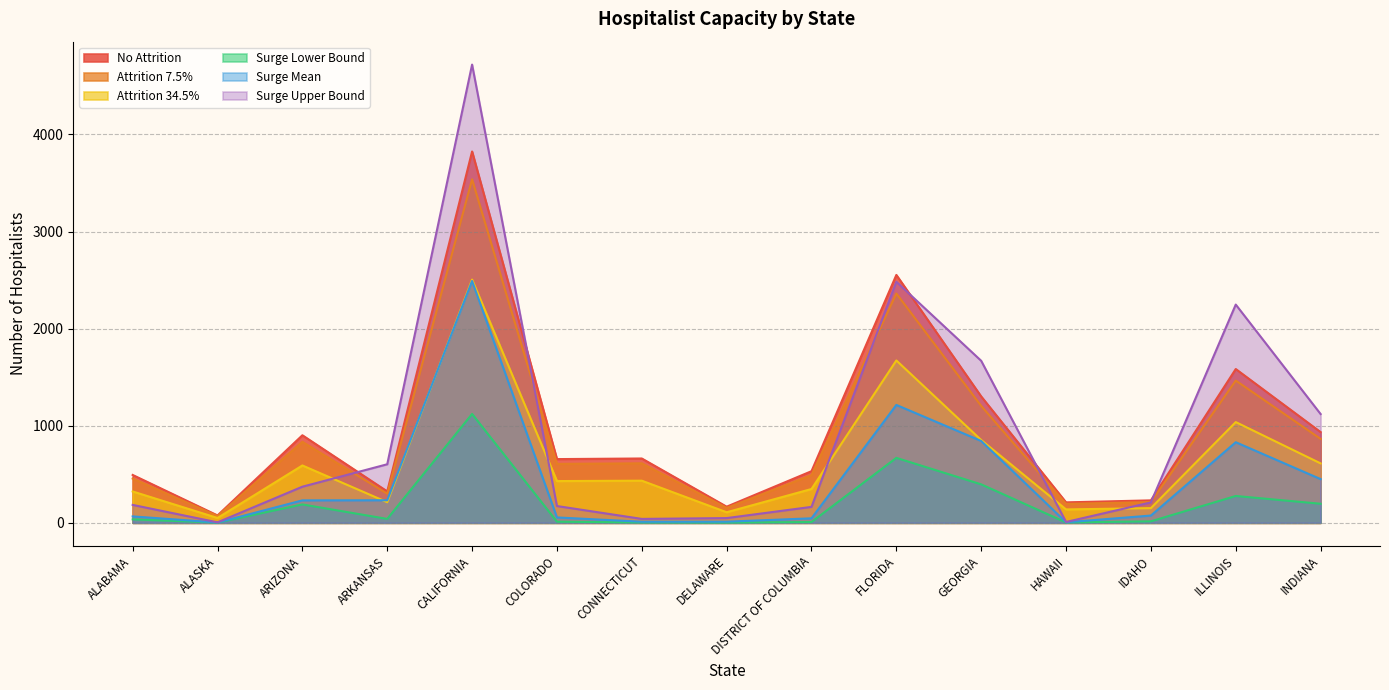

At which label does No Attrition first exceed 656?

ARIZONA